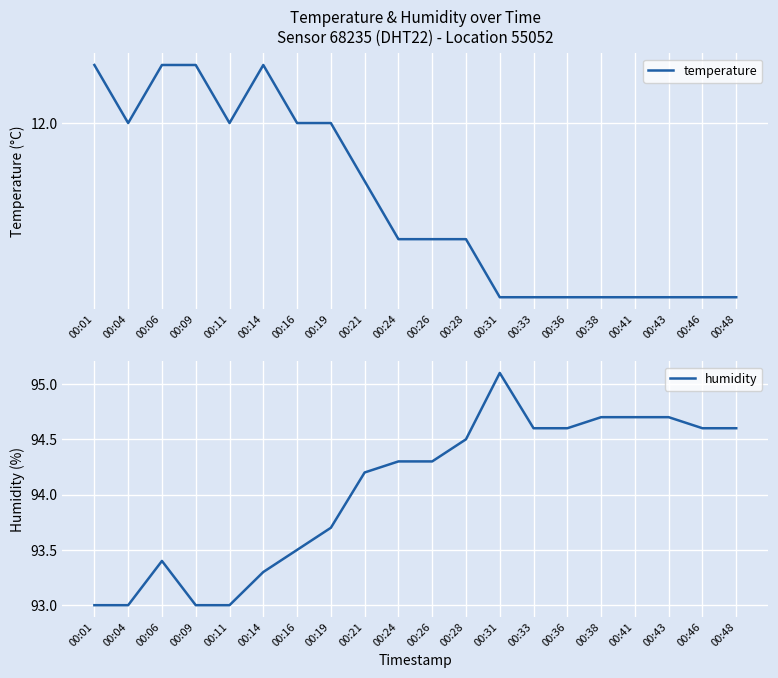

How many lines are shown in the chart?

2